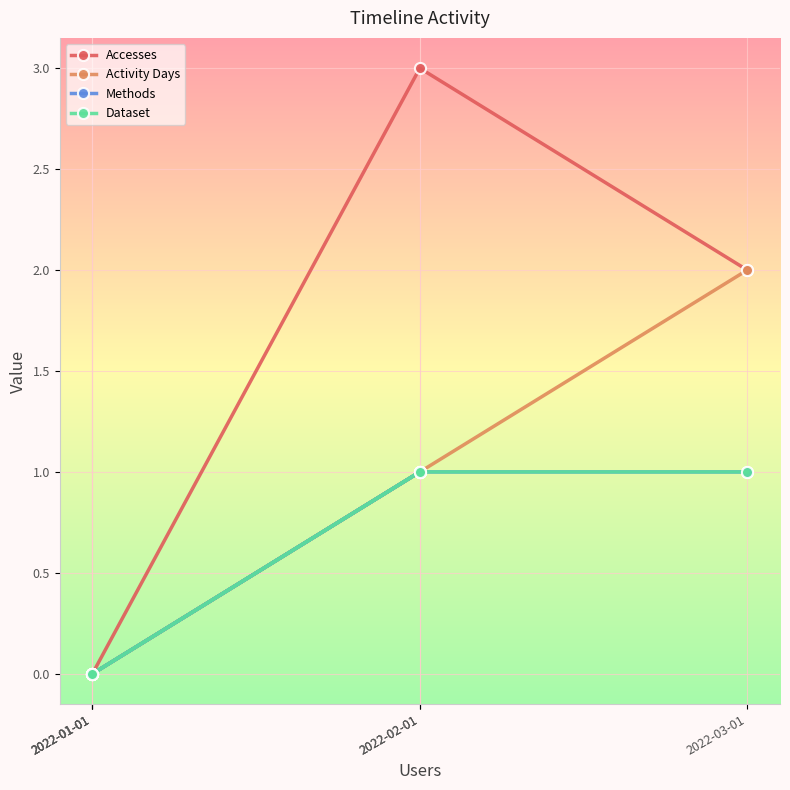

Rank the series at 2022-01-01 from highest to lowest value.

Accesses, Activity Days, Methods, Dataset